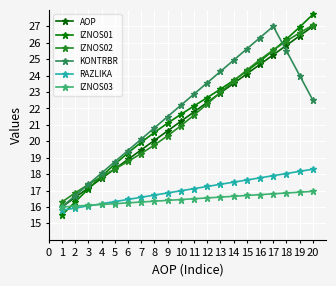

What is the difference between the maximum and minimum values in the KONTRBR series?

11.0